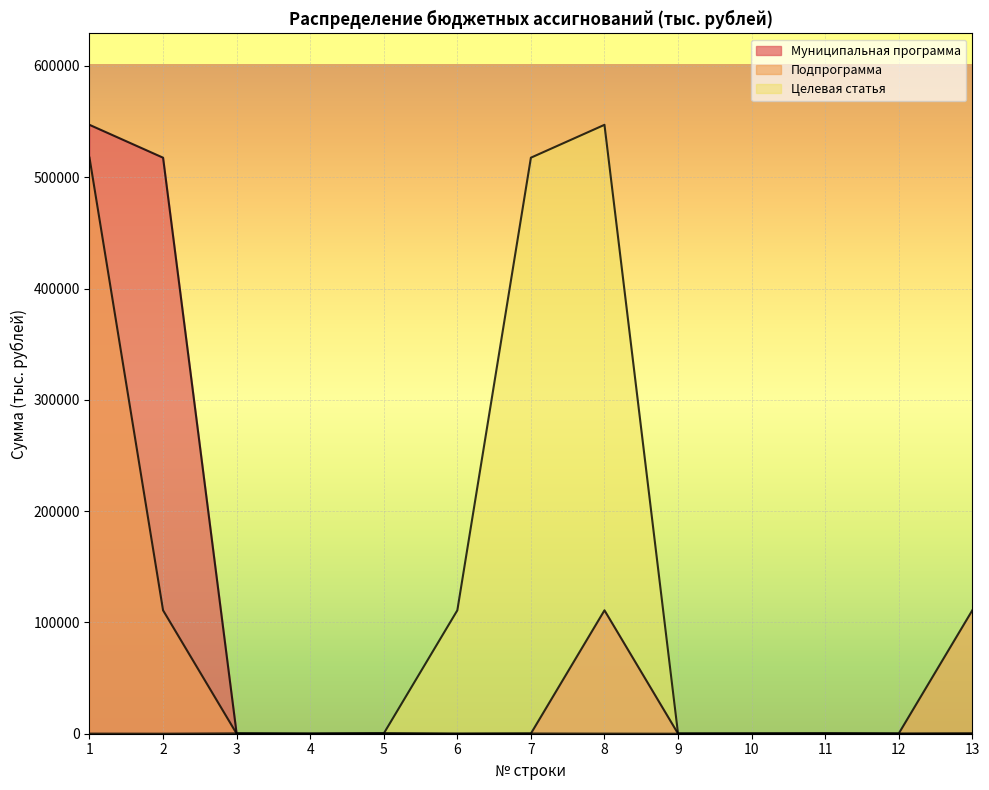

Is it true that Подпрограмма equals 517597.4 at 1?

True